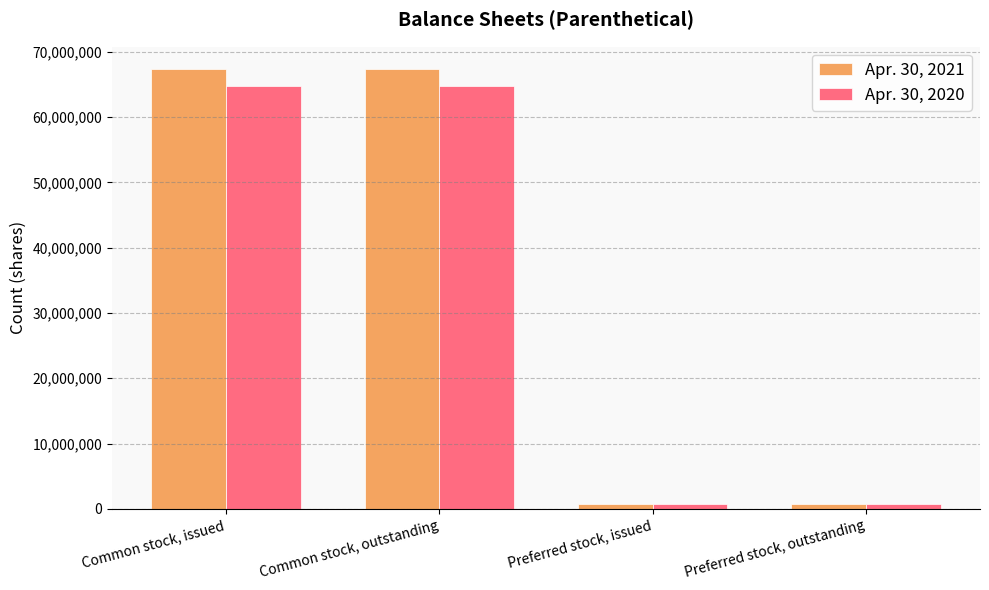

Does the chart contain any negative values?

No